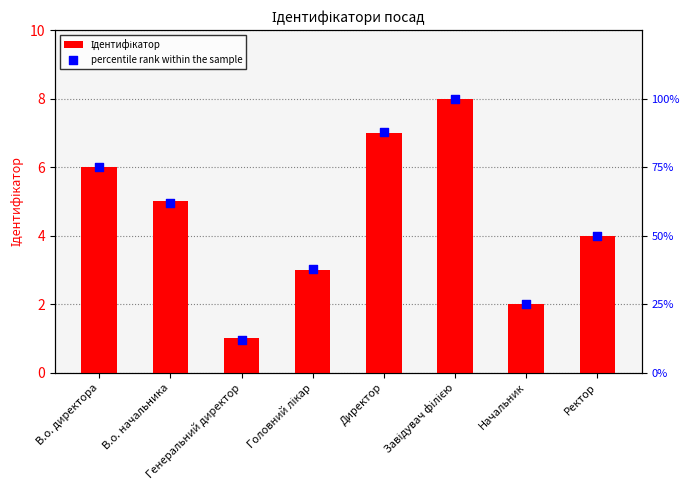

Which series reaches the maximum Y coordinate?

Ідентифікатор